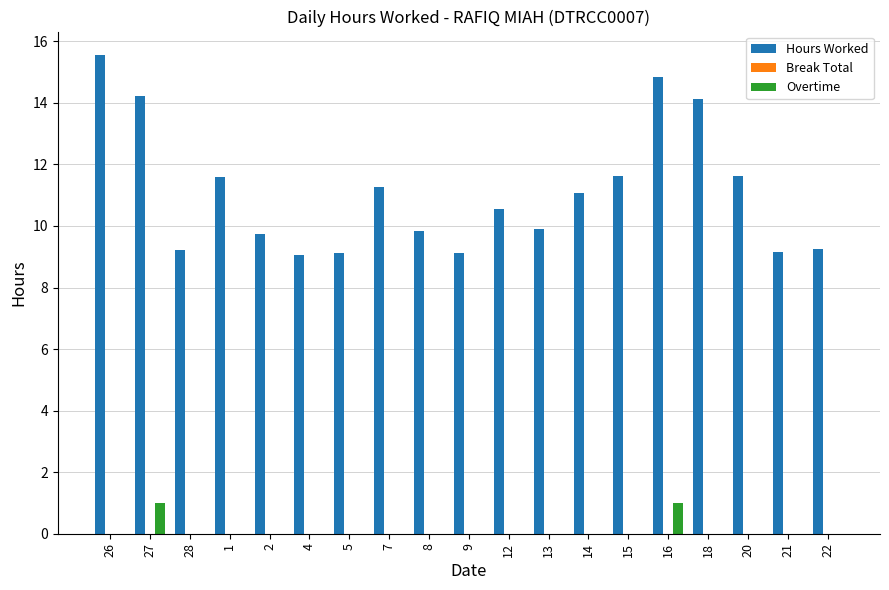

Which category has the highest value across all series?

26